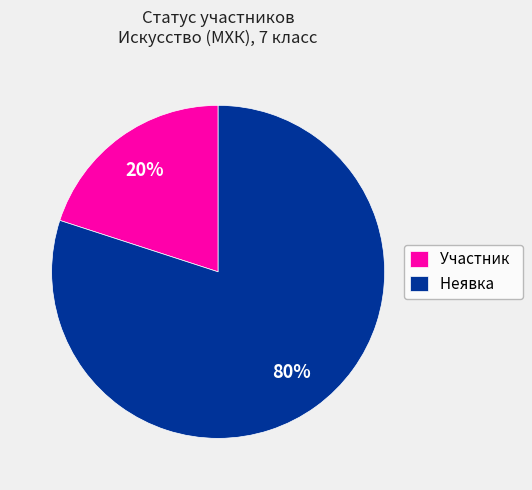

What percentage is the Участник slice, to the nearest percent?

20%